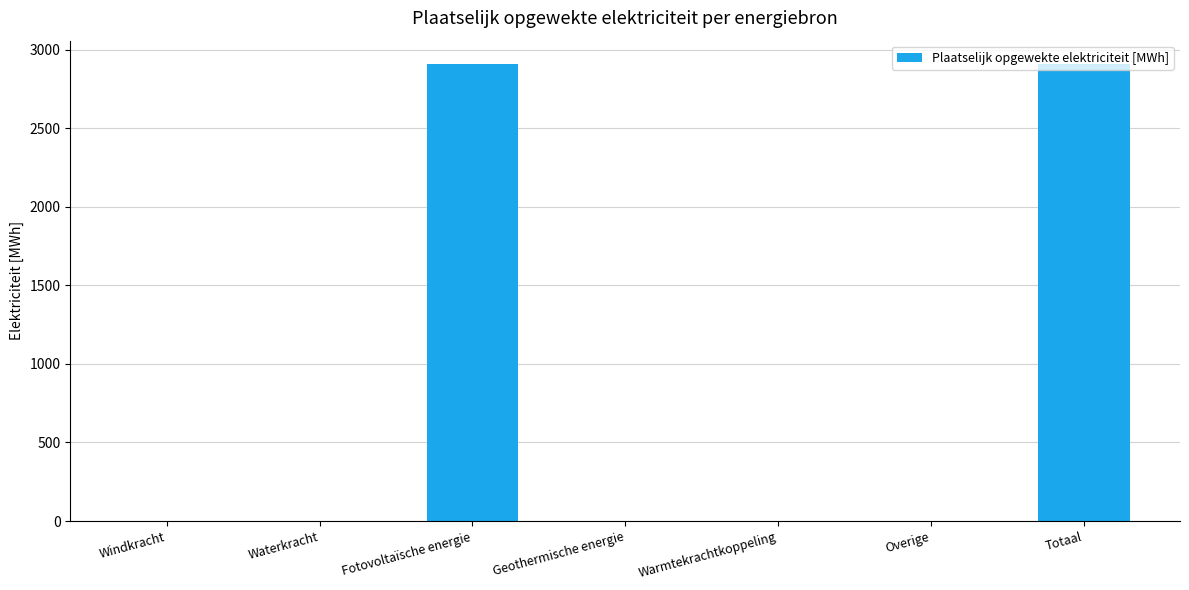

What is the maximum value shown in the chart?

2911.6